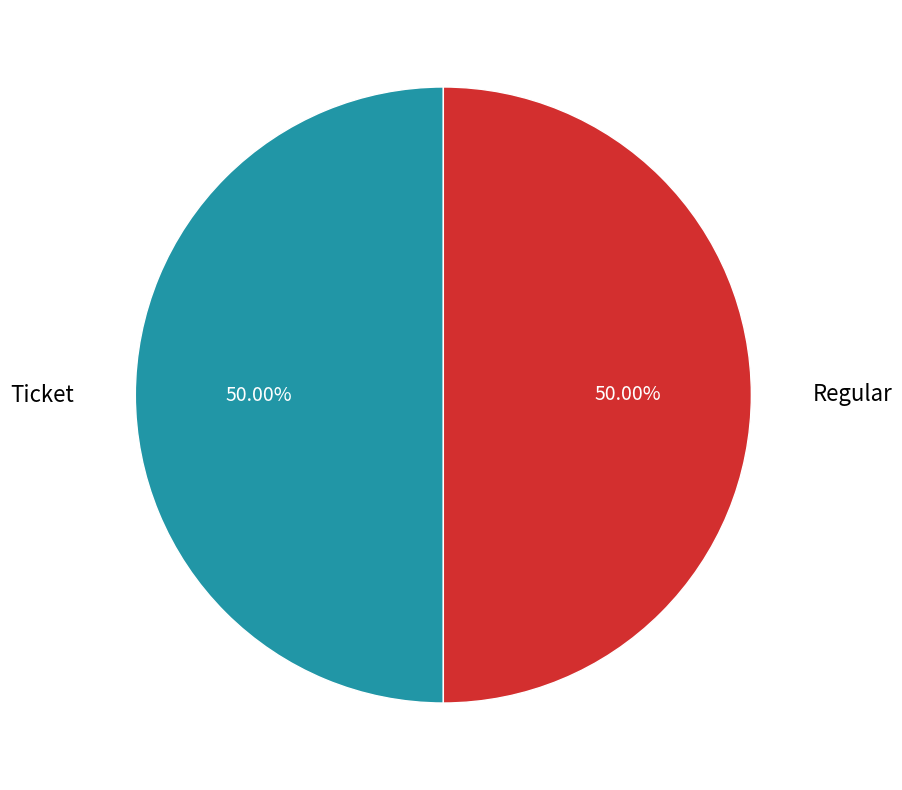

Approximately how many times larger is the value at Ticket compared to Regular?

1.0